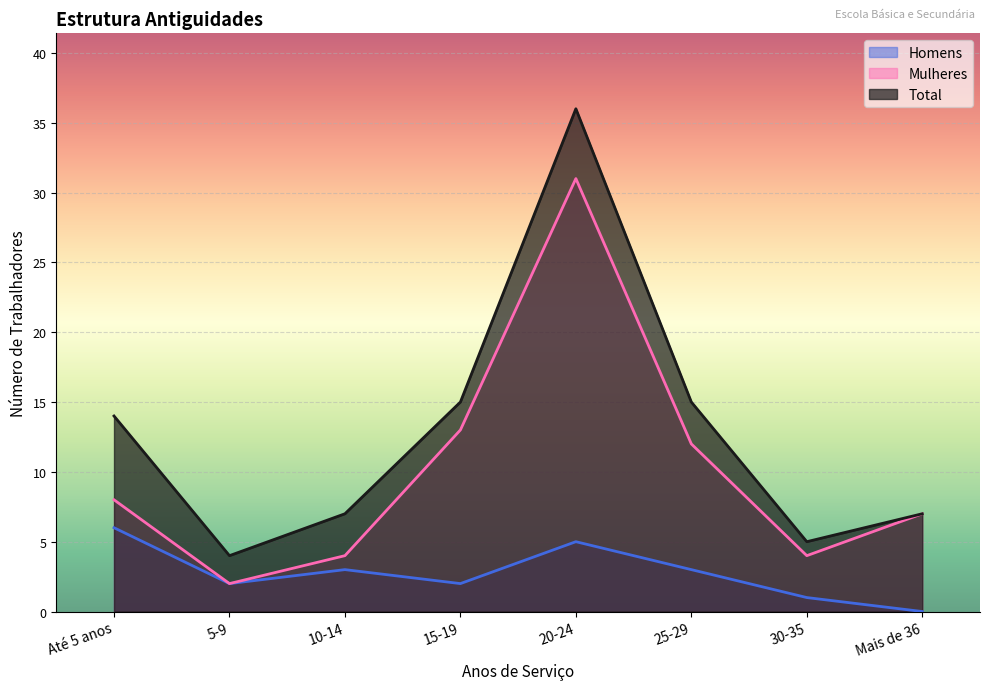

How many values in the Mulheres series exceed 8?

3